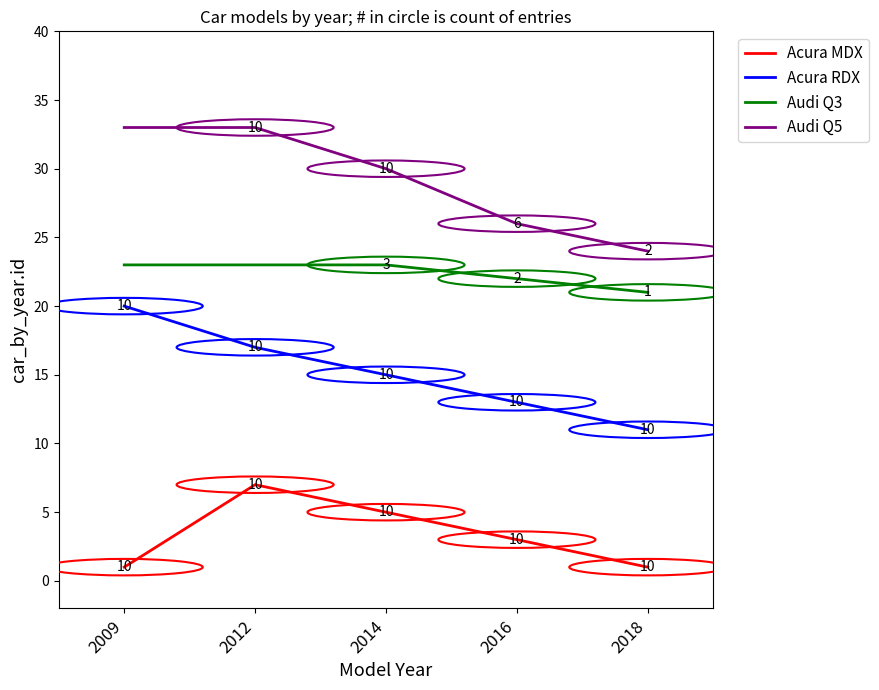

How many lines are shown in the chart?

4